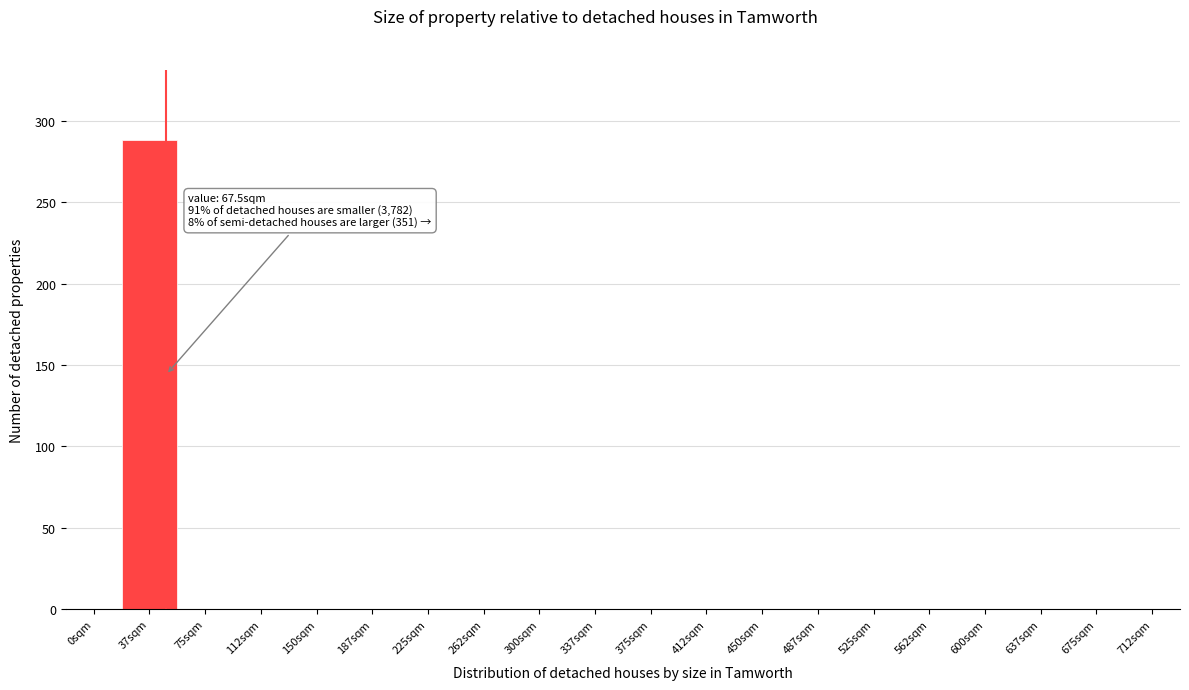

Reading left to right, extract all data points from this chart.

0sqm=0	37sqm=288	75sqm=0	112sqm=0	150sqm=0	187sqm=0	225sqm=0	262sqm=0	300sqm=0	337sqm=0	375sqm=0	412sqm=0	450sqm=0	487sqm=0	525sqm=0	562sqm=0	600sqm=0	637sqm=0	675sqm=0	712sqm=0